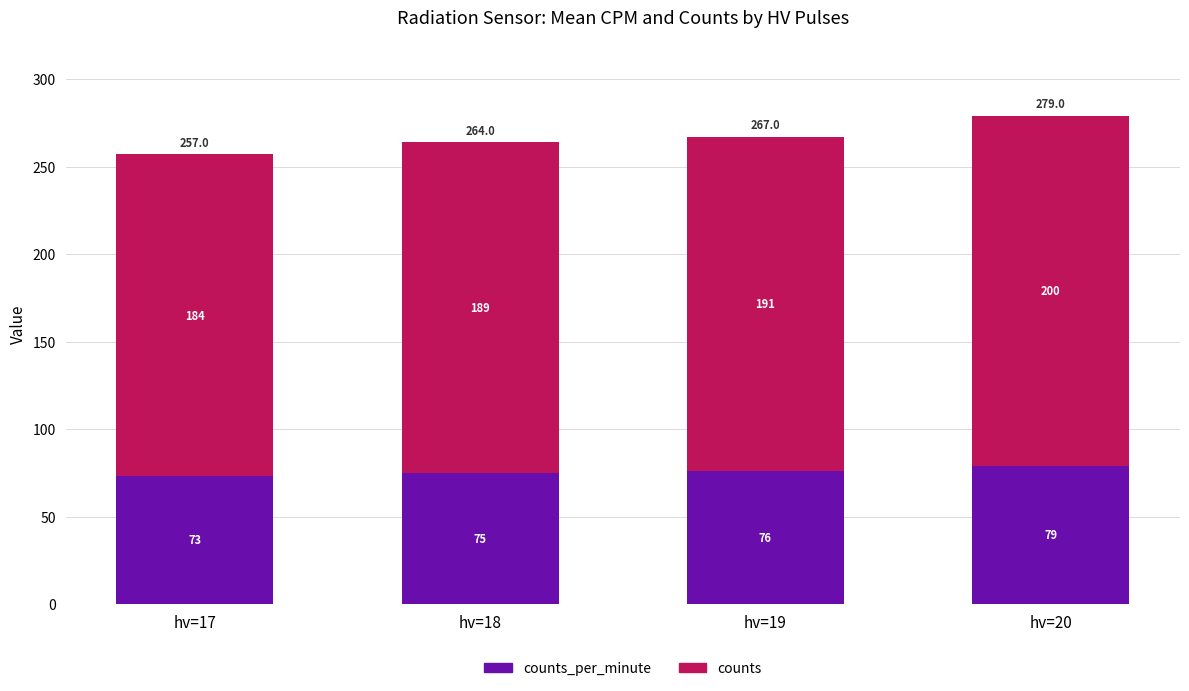

At which category is the sum across all series the highest?

hv=20